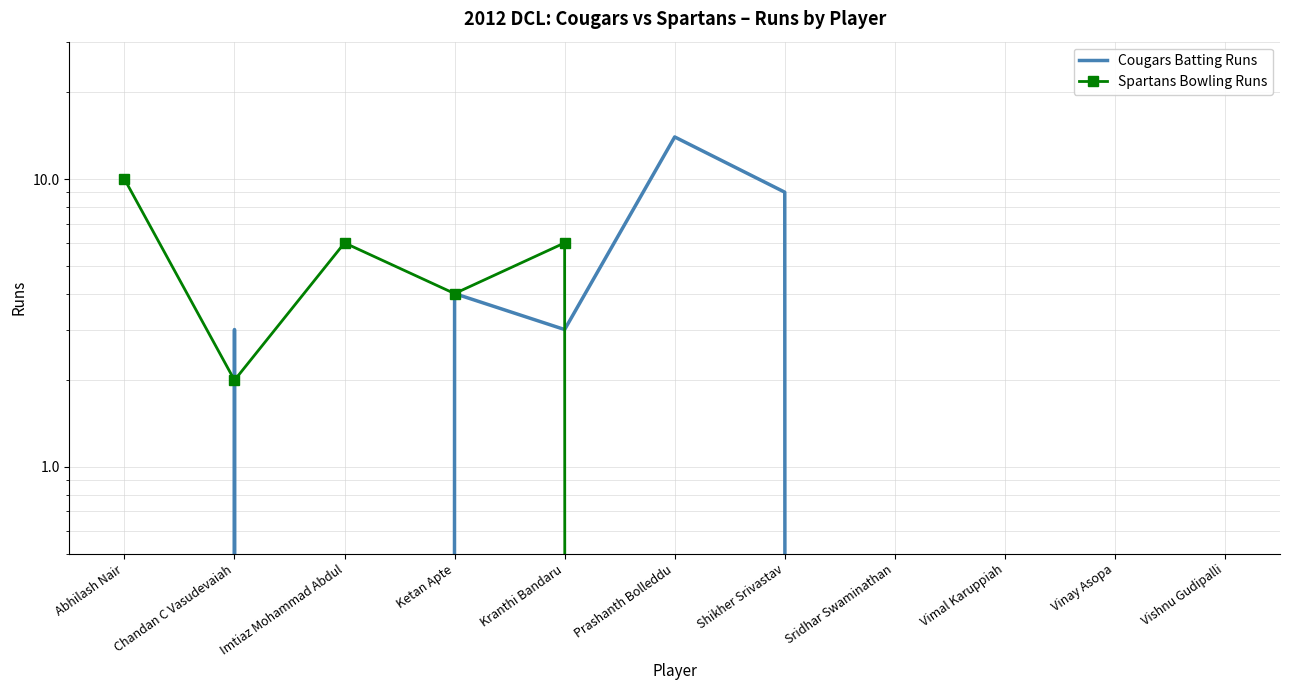

Reading right to left, extract all data points from this chart.

Cougars Batting Runs: Vishnu Gudipalli=0	Vinay Asopa=0	Vimal Karuppiah=0	Sridhar Swaminathan=0	Shikher Srivastav=9	Prashanth Bolleddu=14	Kranthi Bandaru=3	Ketan Apte=4	Imtiaz Mohammad Abdul=0	Chandan C Vasudevaiah=3	Abhilash Nair=0
Spartans Bowling Runs: Vishnu Gudipalli=0	Vinay Asopa=0	Vimal Karuppiah=0	Sridhar Swaminathan=0	Shikher Srivastav=0	Prashanth Bolleddu=0	Kranthi Bandaru=6	Ketan Apte=4	Imtiaz Mohammad Abdul=6	Chandan C Vasudevaiah=2	Abhilash Nair=10